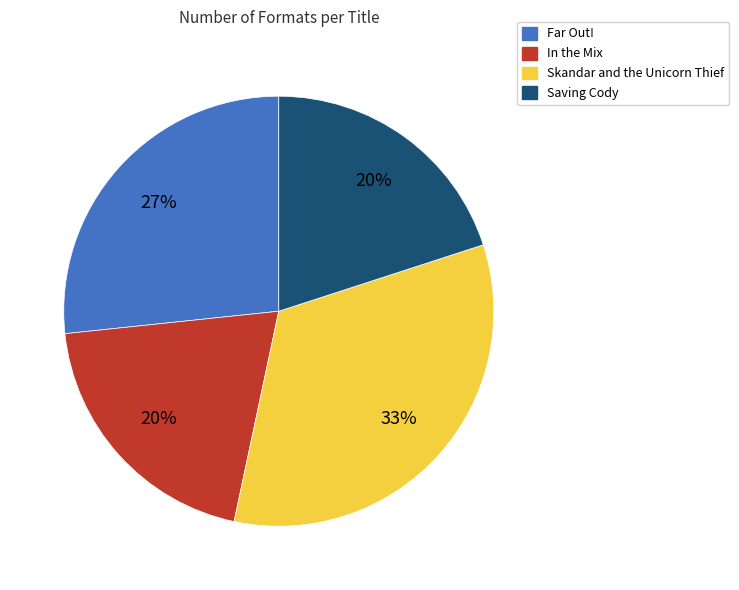

What percentage is the Saving Cody slice, to the nearest percent?

20%